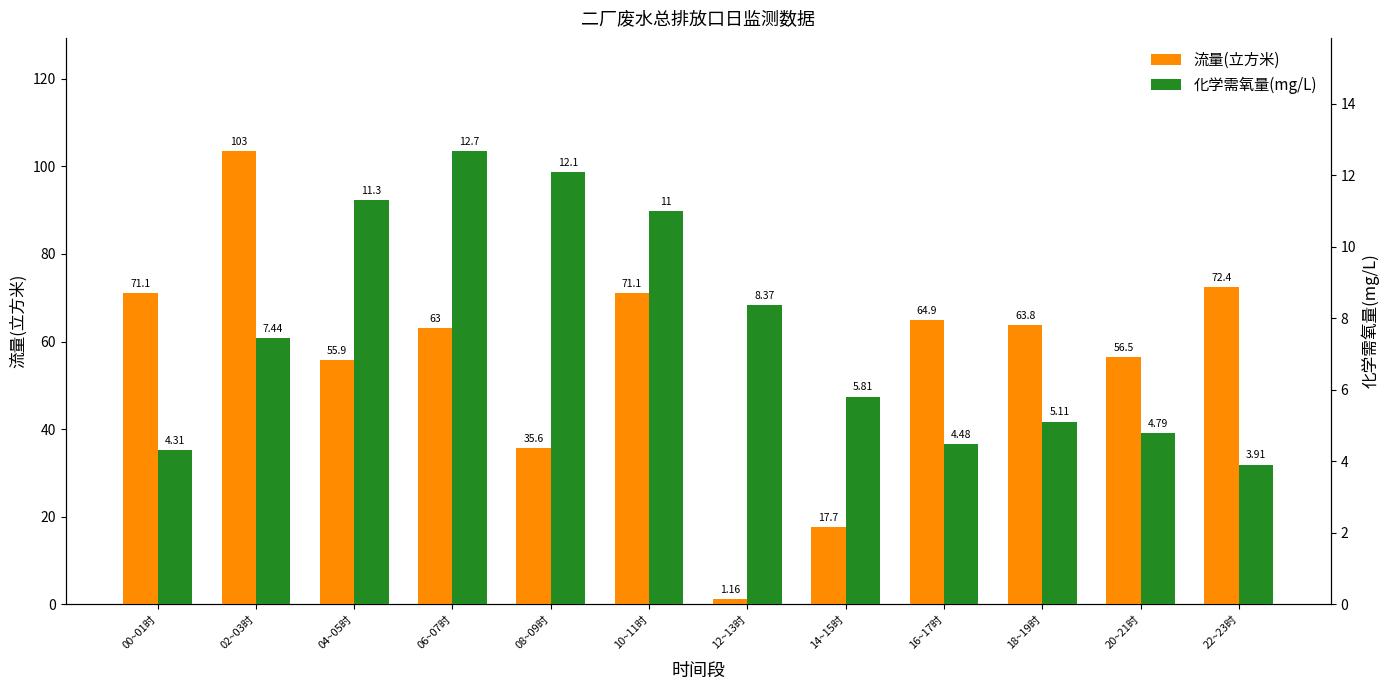

How many bars are there in total?

24